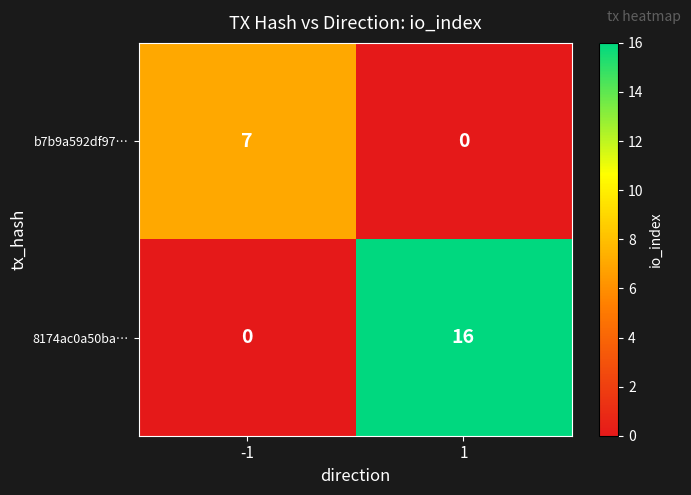

Reading left to right, extract all data points from this chart.

b7b9a592df97…: 7	0
8174ac0a50ba…: 0	16